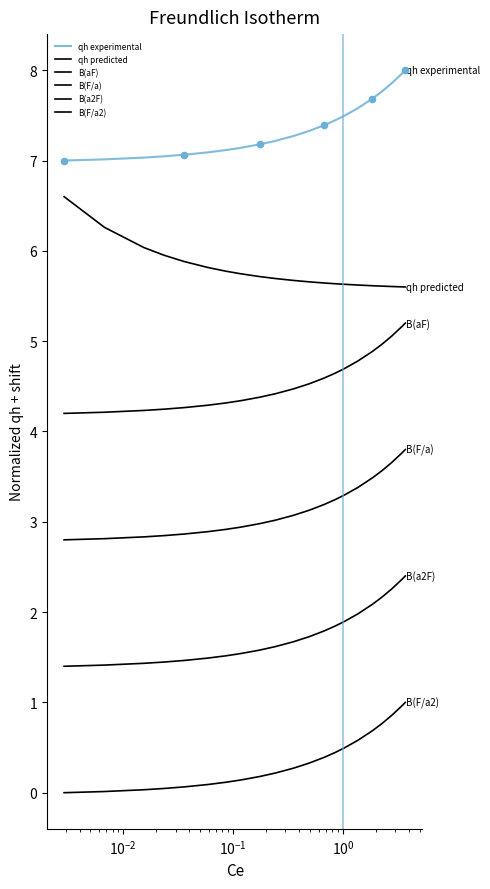

How many lines are shown in the chart?

6